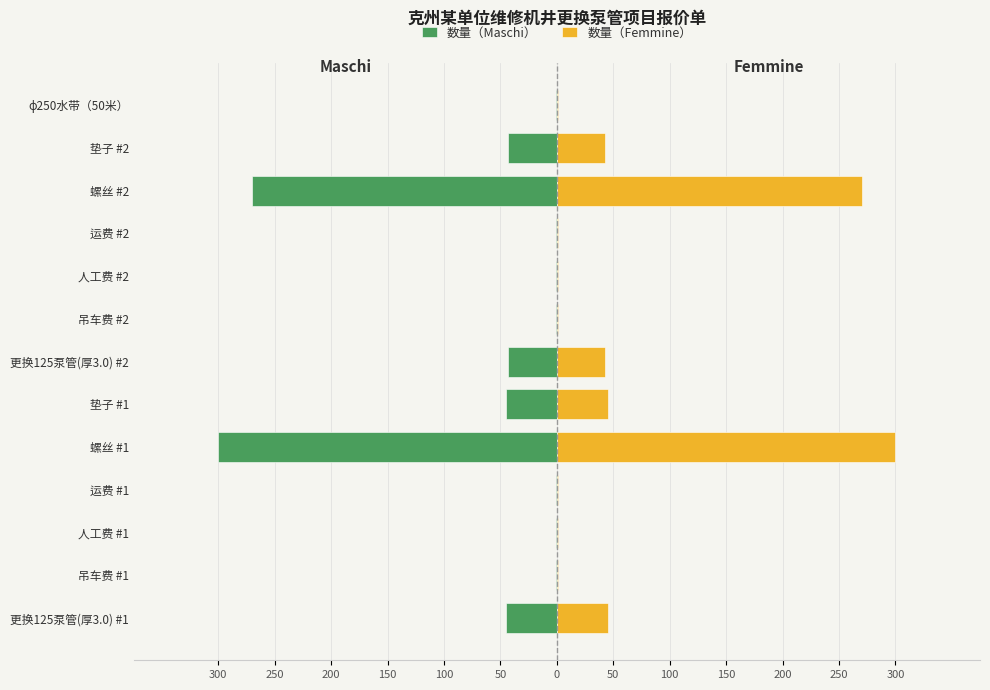

True or false: 数量（Maschi） has a value of -1 at 人工费 #1.

True